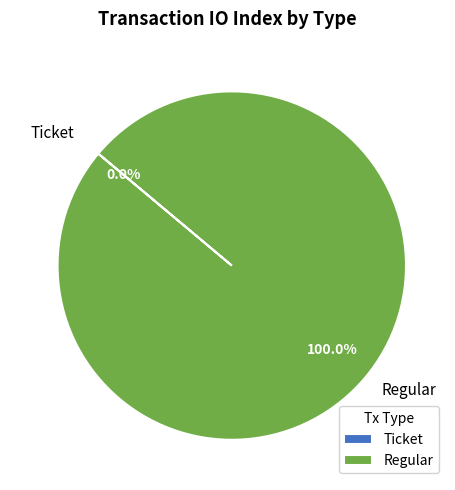

Does any single category account for the majority?

Yes